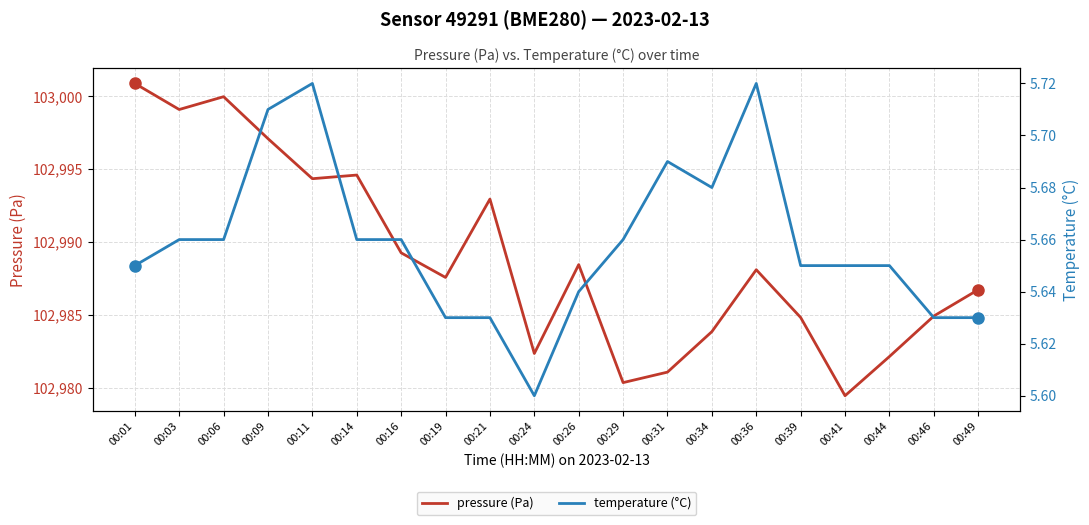

Does the chart display data point markers on the line(s)?

No